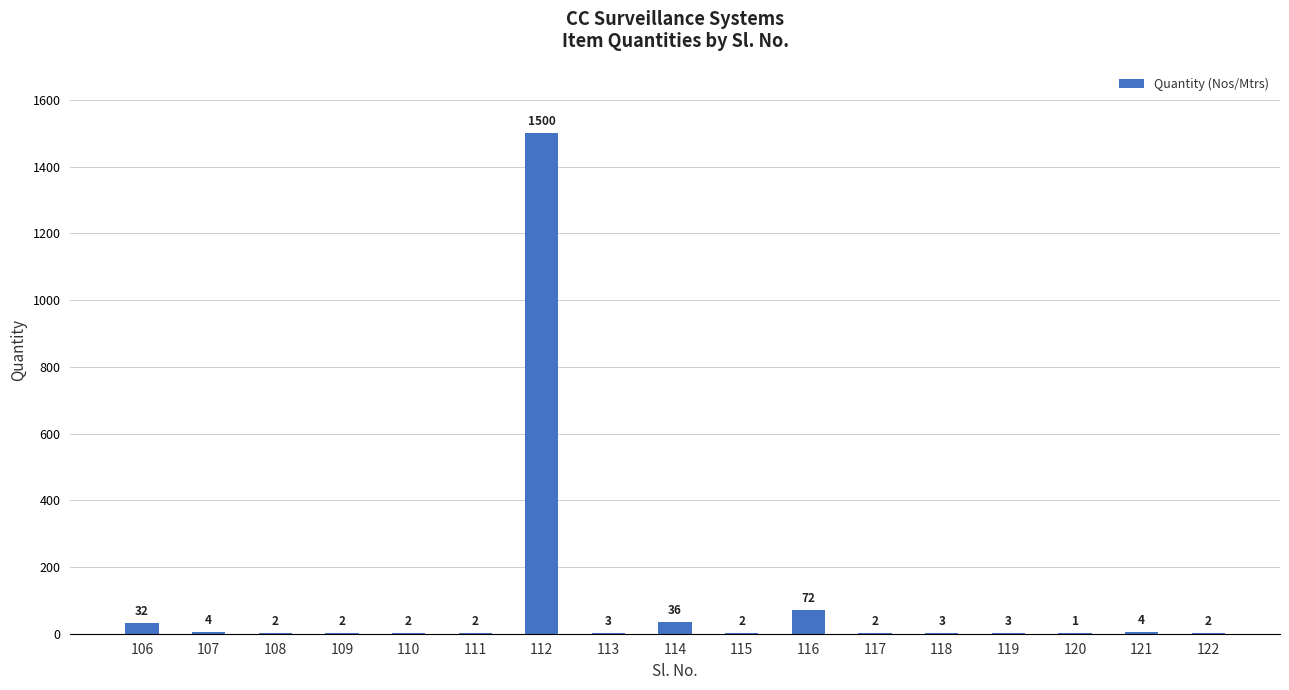

Does the chart contain stacked bars?

No